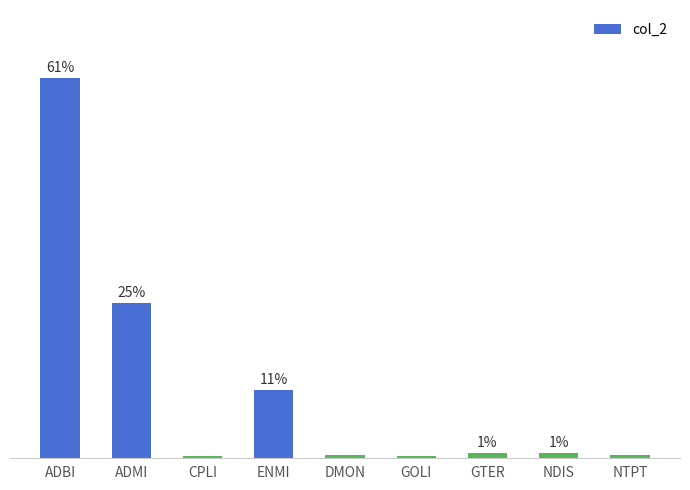

Are the bars horizontal?

No